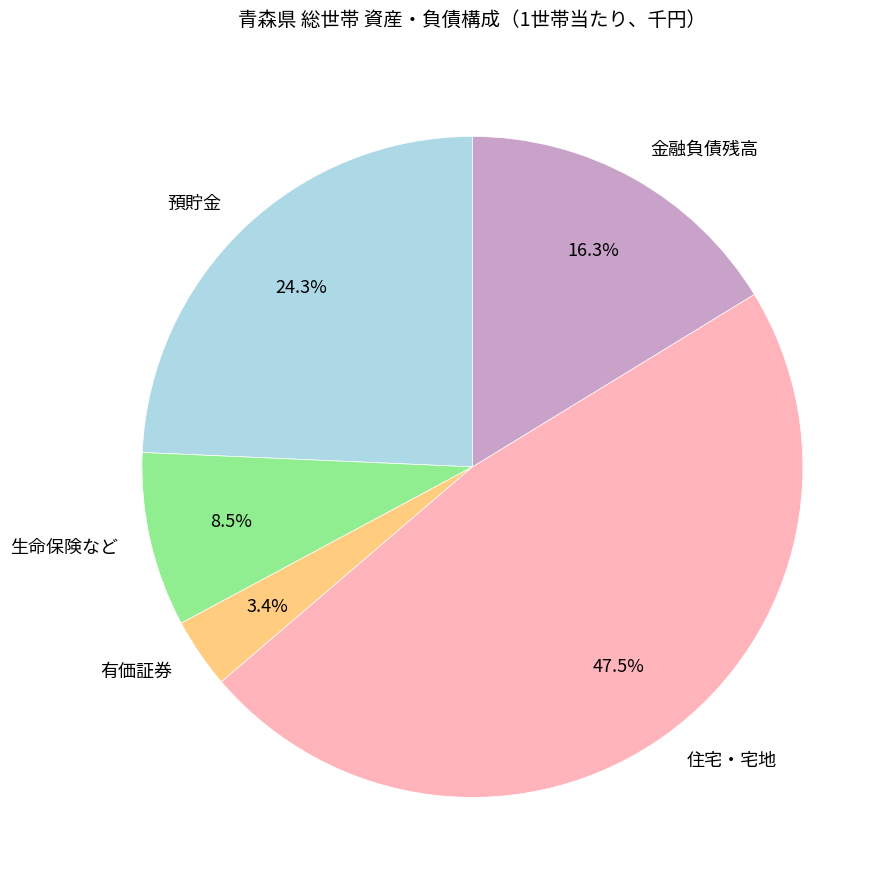

Does 有価証券 represent more than half of the total?

No